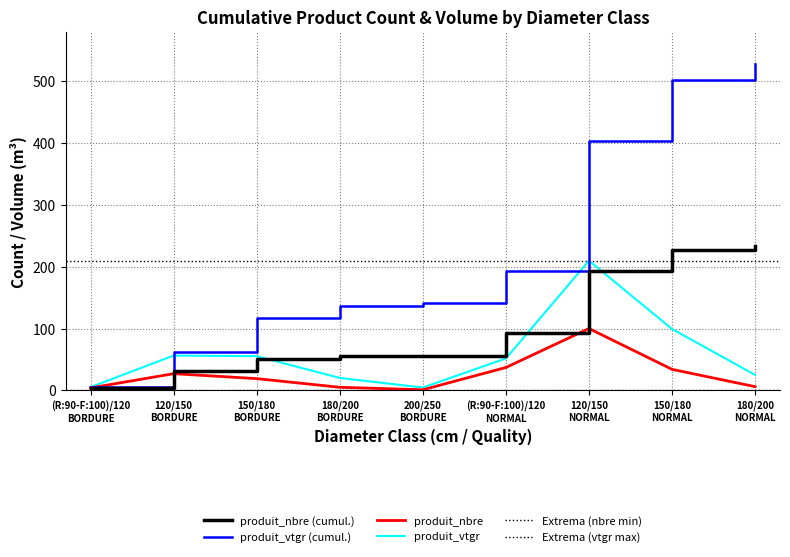

Which series has the widest spread of values?

produit_vtgr